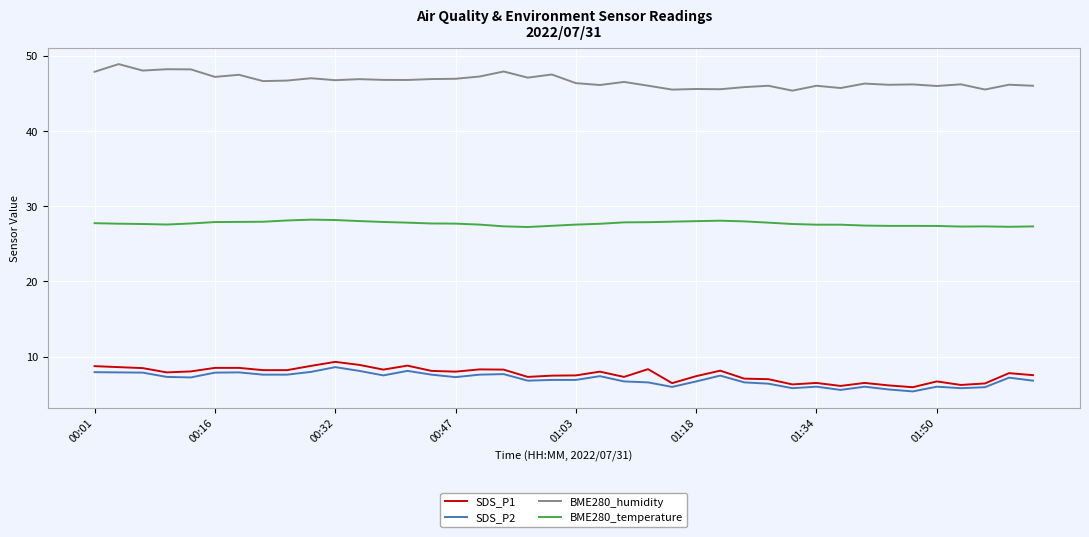

True or false: BME280_temperature and SDS_P2 cross at least once.

False